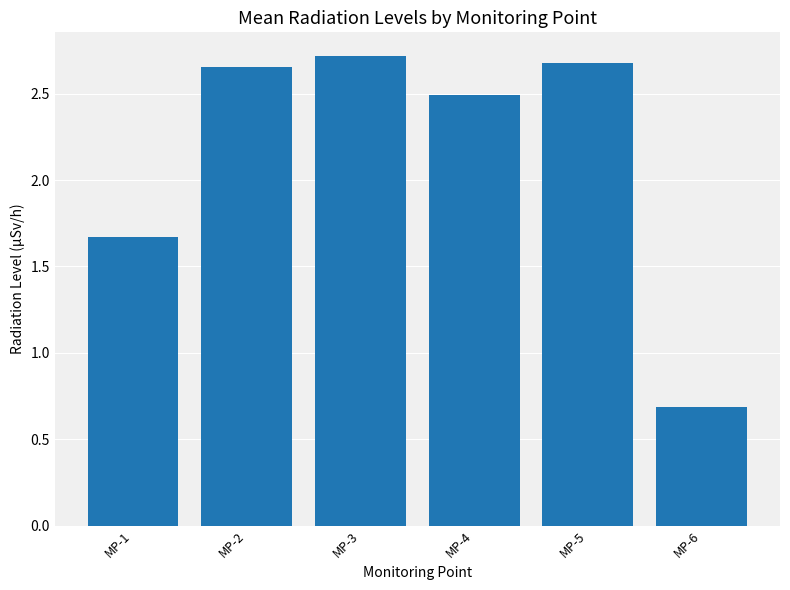

What is the change in value from MP-4 to MP-5?

+0.2